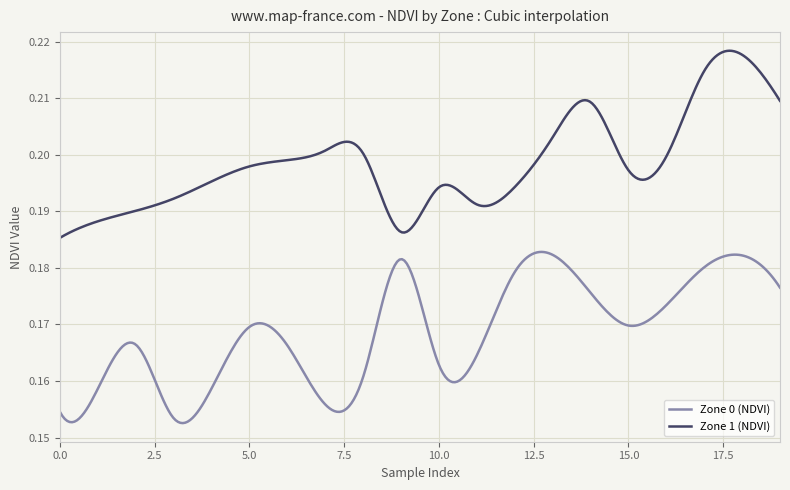

List the series in order of their overall mean, lowest first.

Zone 0 (NDVI), Zone 1 (NDVI)